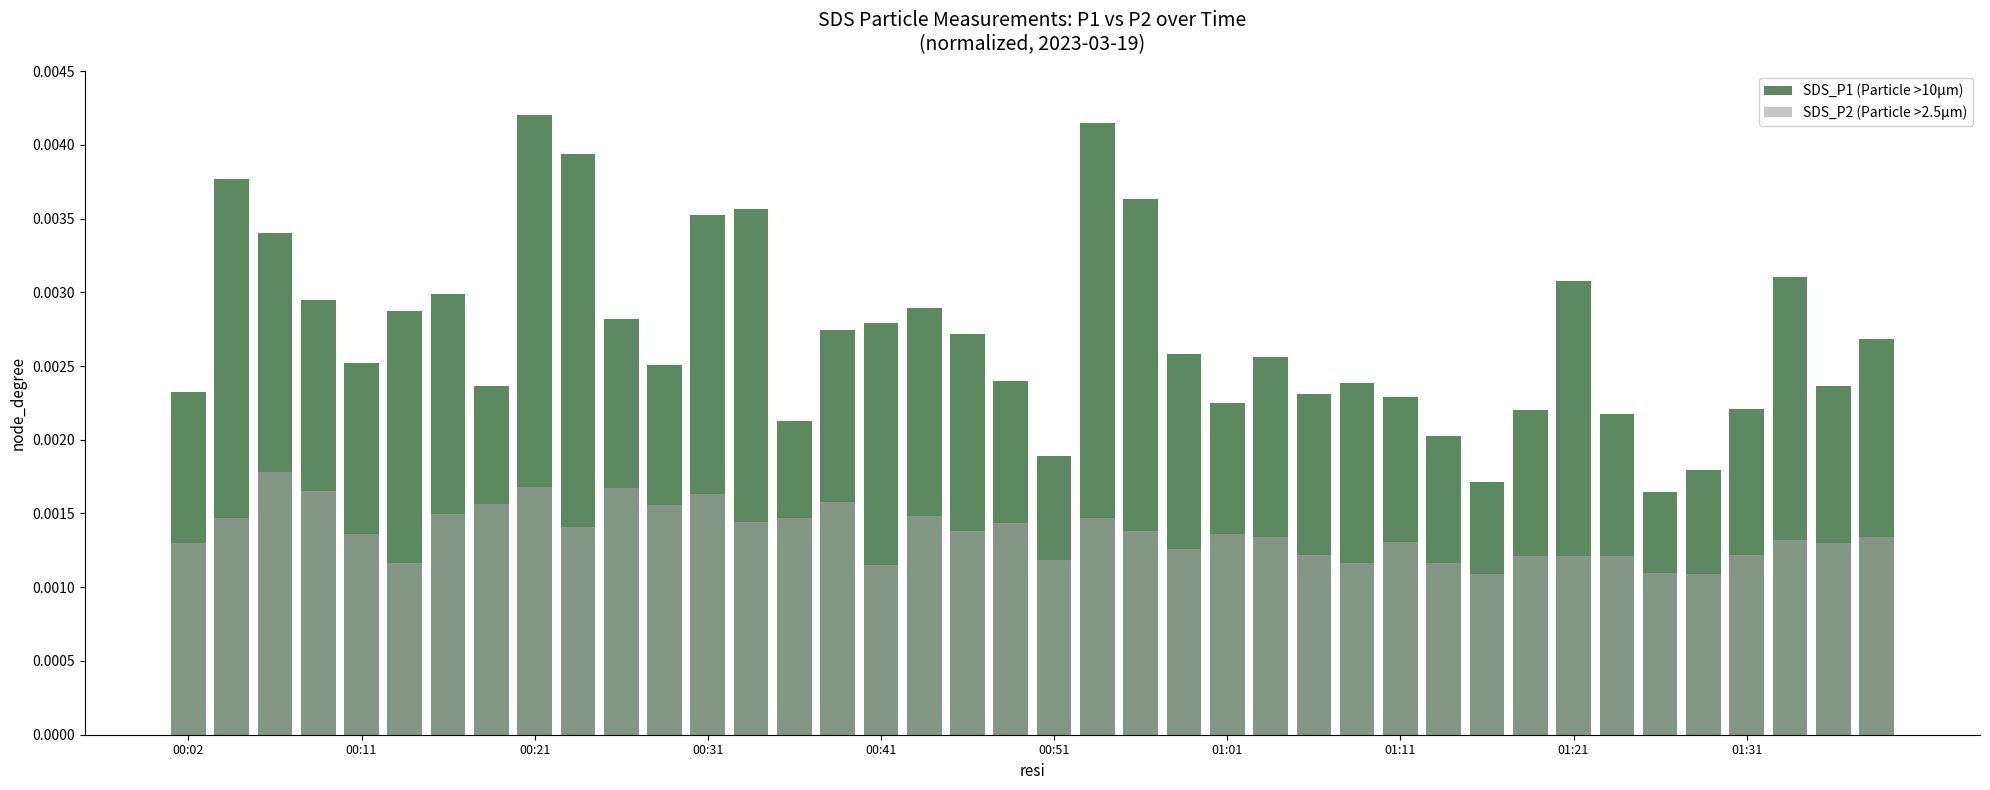

What position from the right is 17?

23